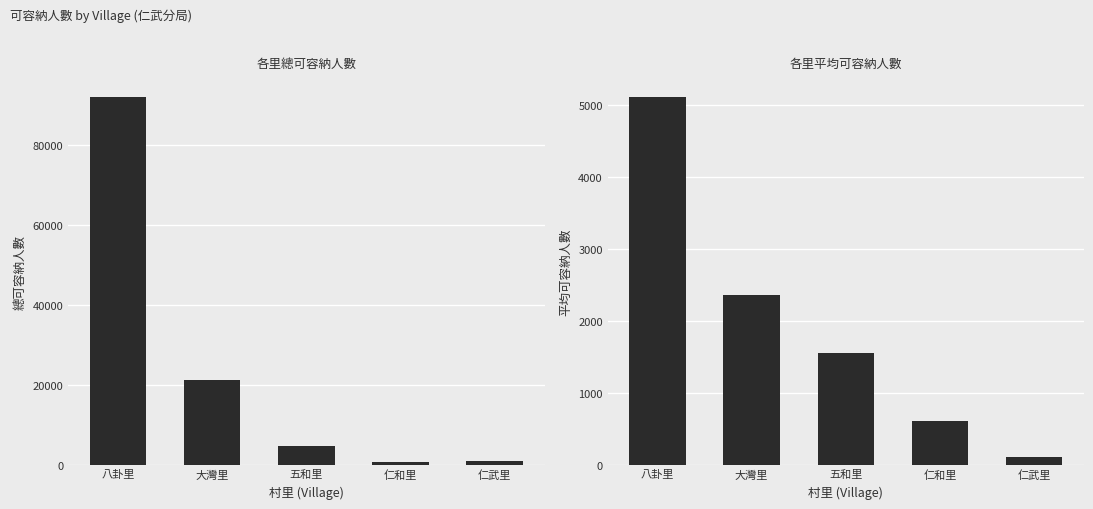

How many values in the 平均可容納人數 series are below 1553?

2